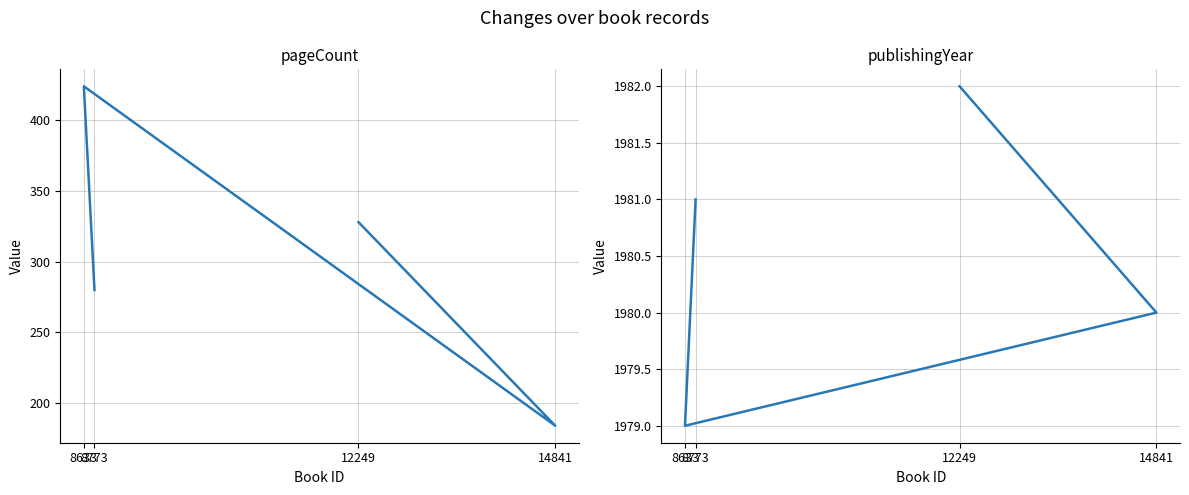

The value of pageCount at 12249 is 328. True or false?

True